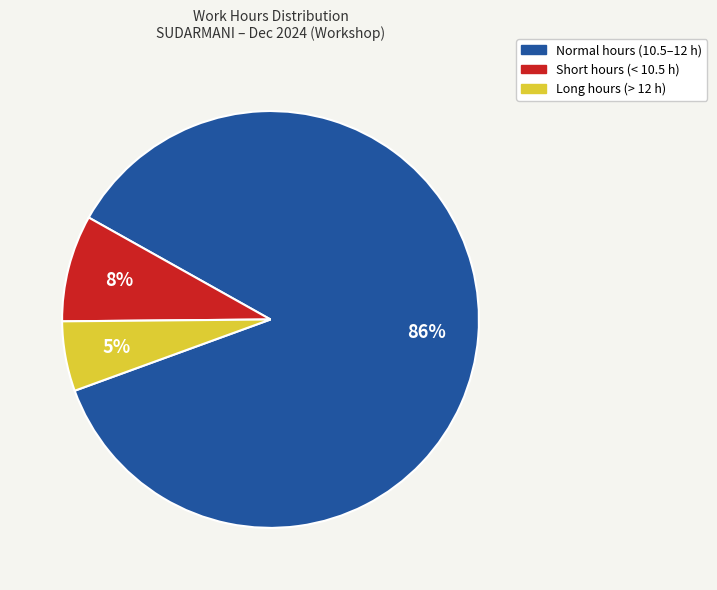

To the nearest percent, what portion does Long hours (> 12 h) represent?

5%